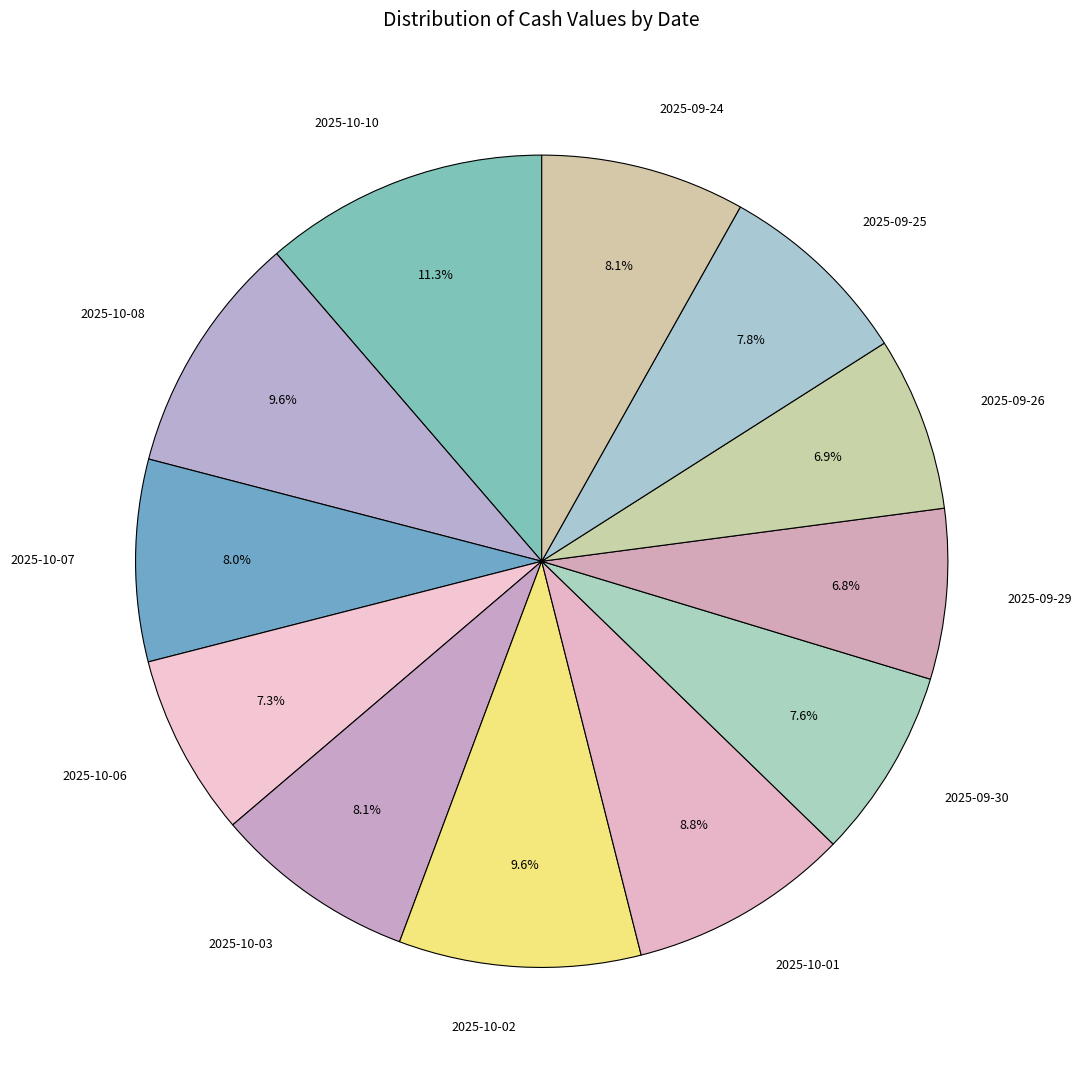

Do 2025-10-03 and 2025-10-06 together represent more than half of the pie?

No